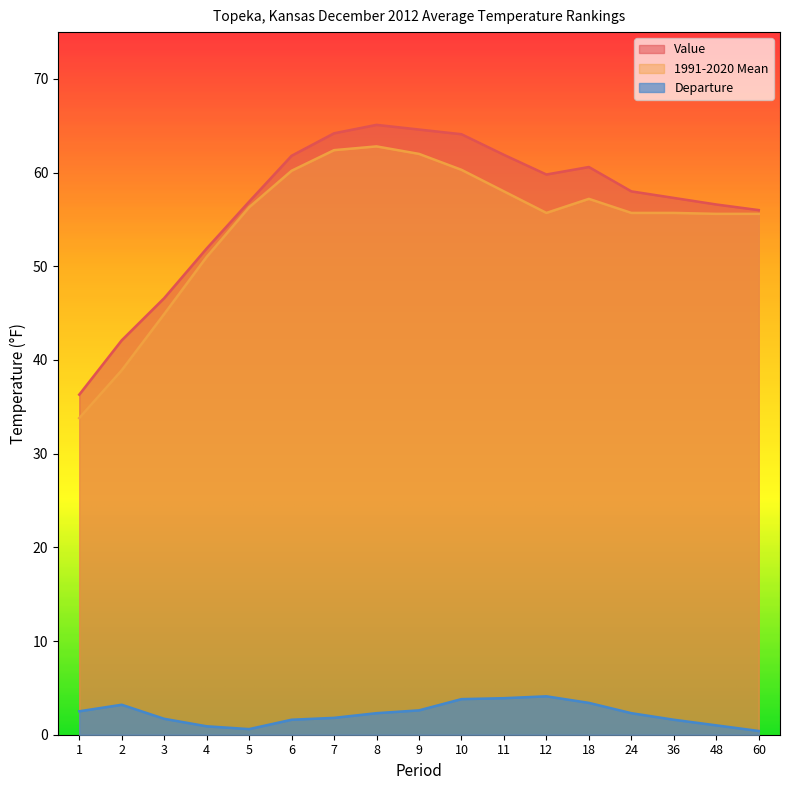

At which label does 1991-2020 Mean reach its minimum?

1